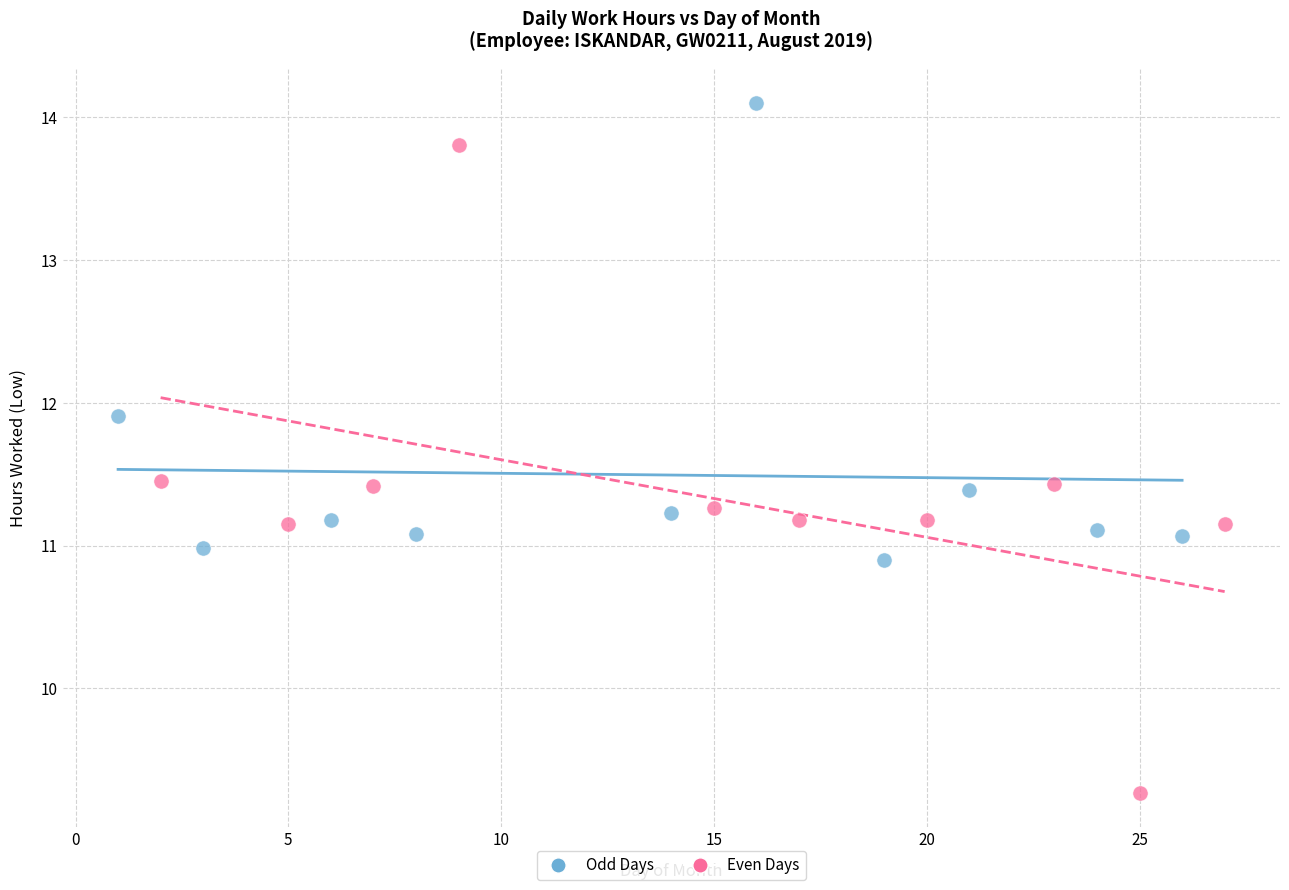

Which series contains the highest Y value?

Odd Days